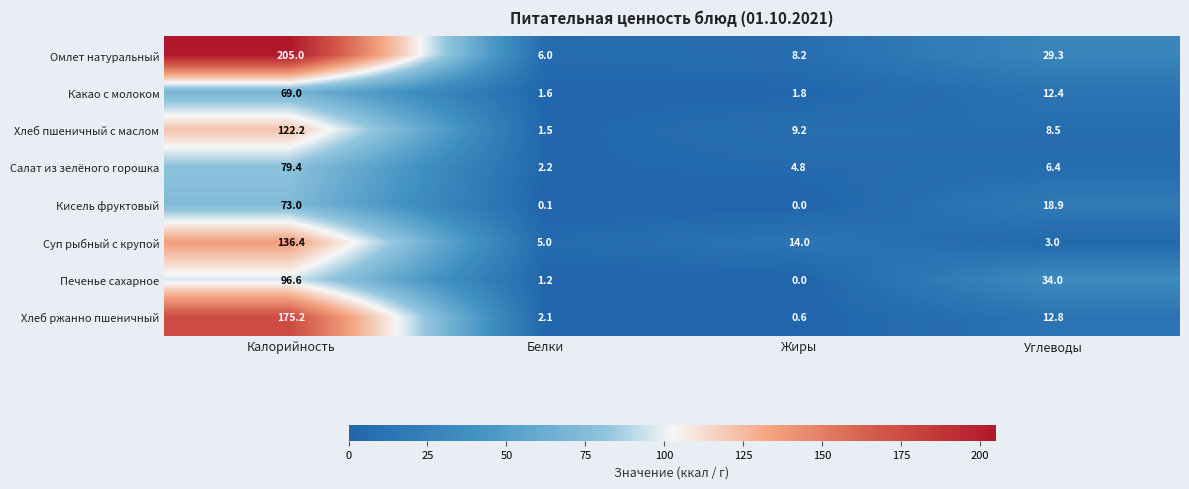

What is the average value of the Хлеб ржанно пшеничный series?

47.7